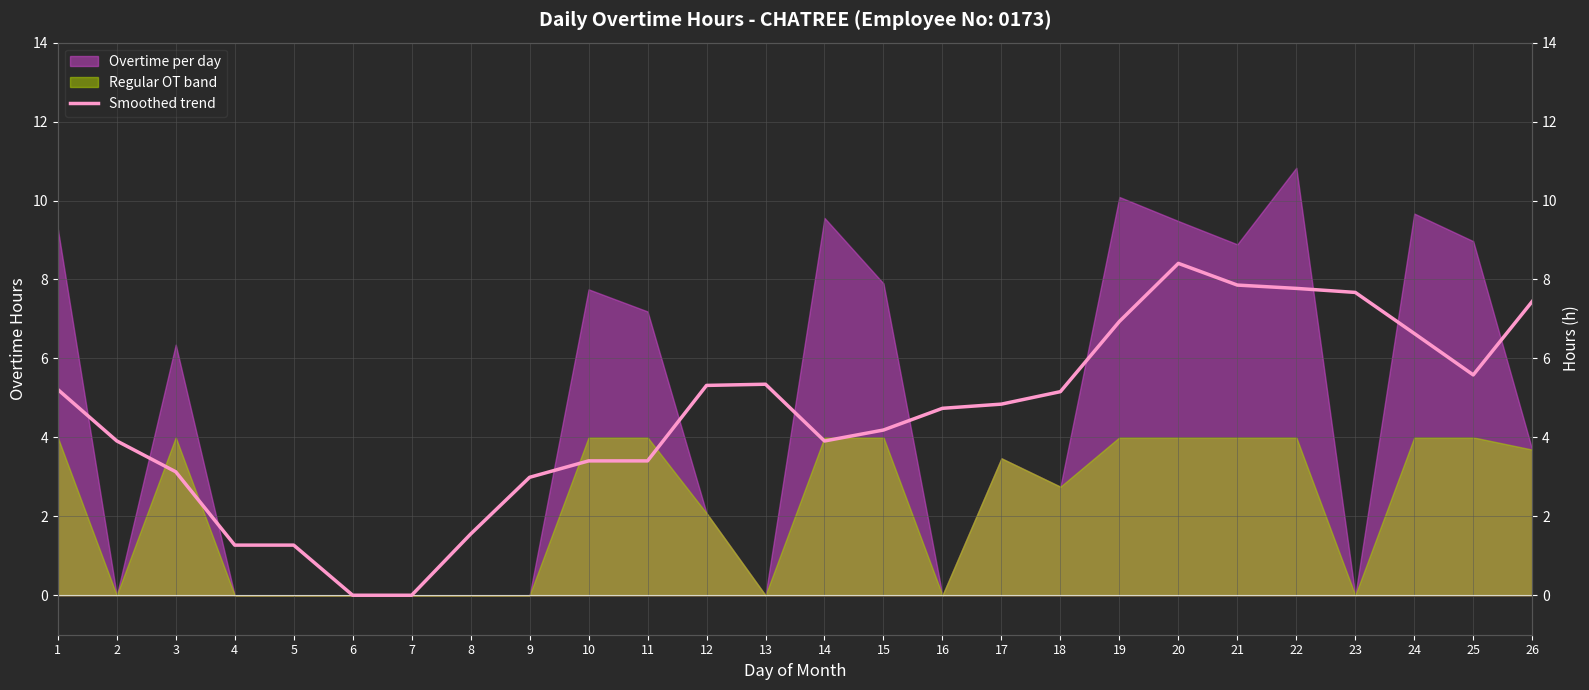

Reading left to right, what are all the values shown in this chart?

1=5.2	2=3.9	3=3.1	4=1.3	5=1.3	6=0.0	7=0.0	8=1.6	9=3.0	10=3.4	11=3.4	12=5.3	13=5.3	14=3.9	15=4.2	16=4.7	17=4.8	18=5.2	19=6.9	20=8.4	21=7.9	22=7.8	23=7.7	24=6.6	25=5.6	26=7.4